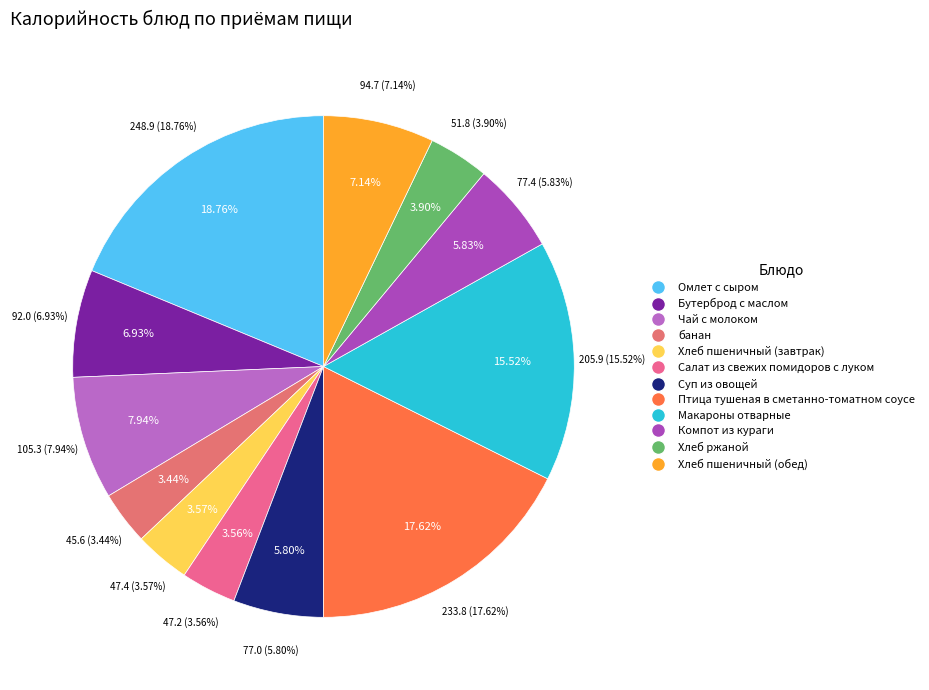

How many segments does this pie chart have?

12